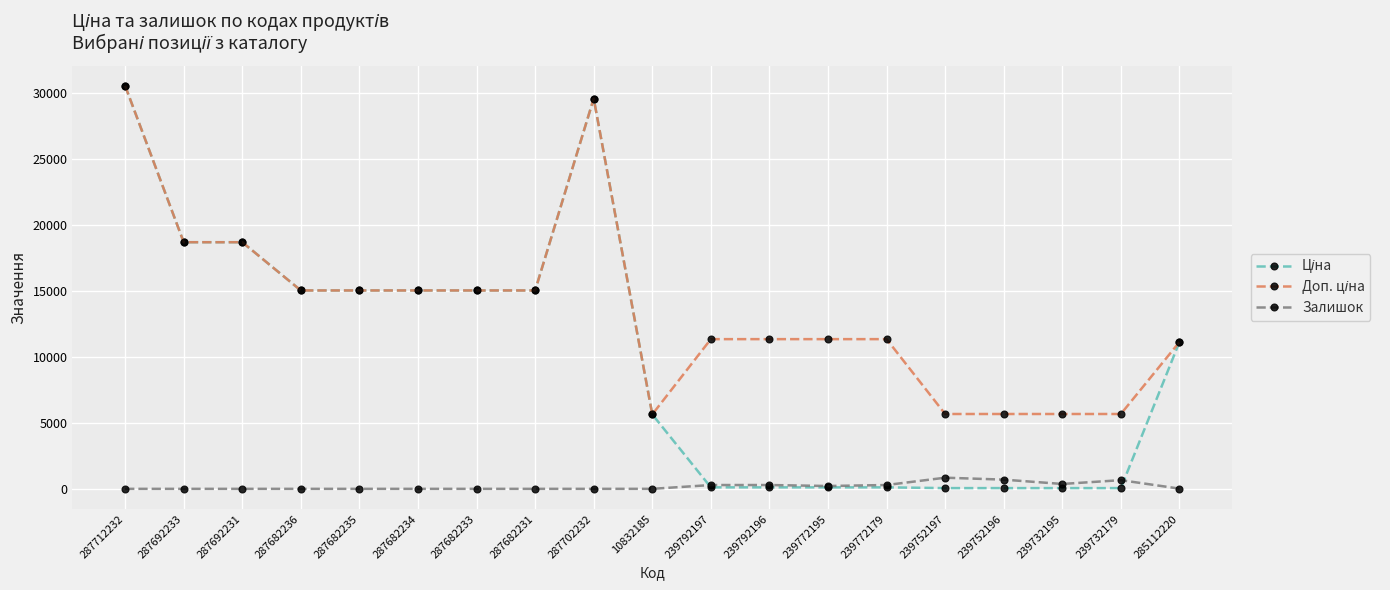

Does the chart have visible grid lines?

Yes